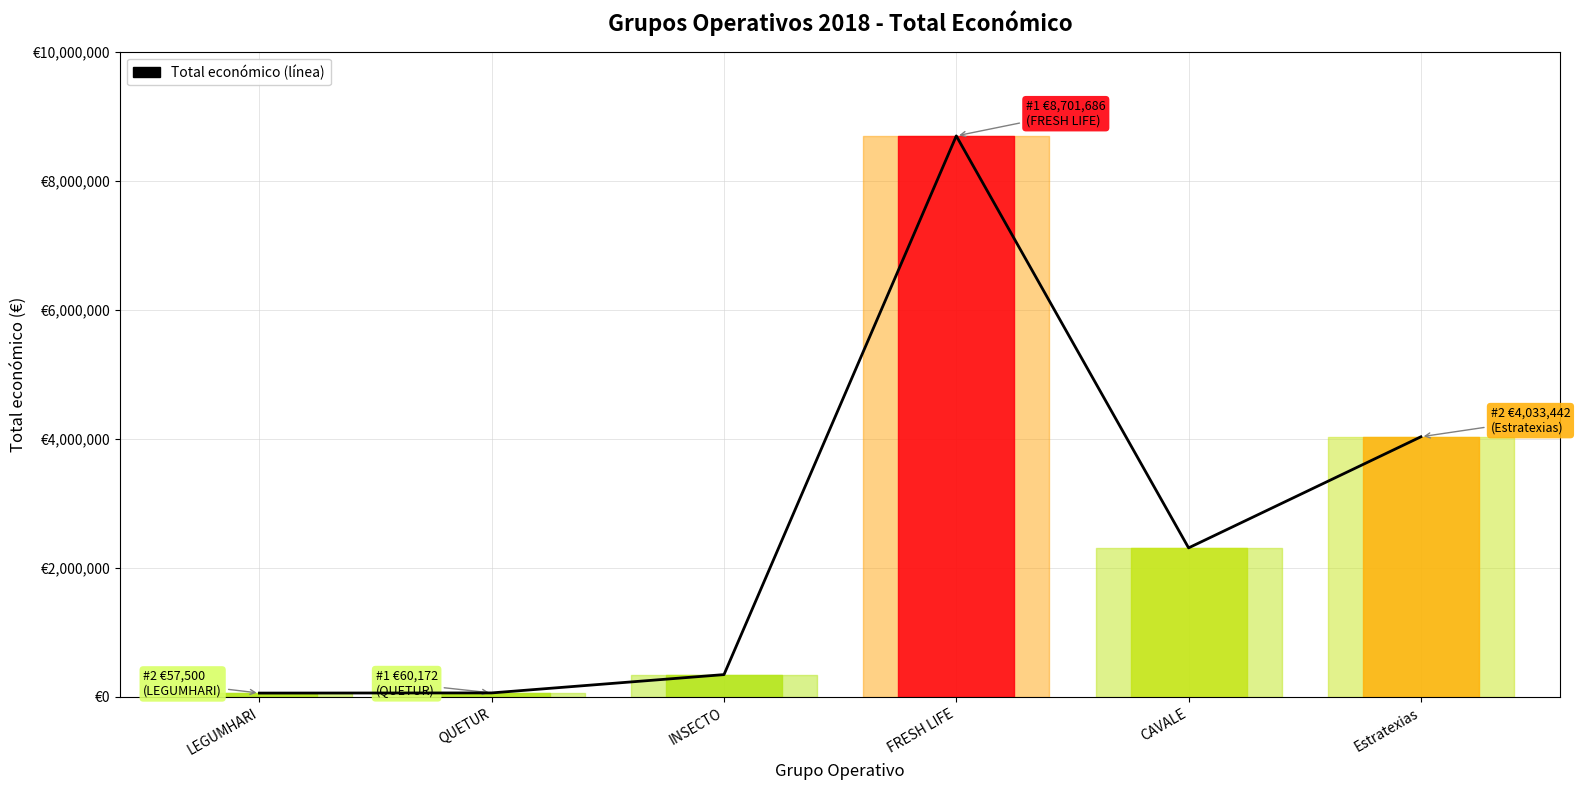

List the labels in order of value, largest first.

FRESH LIFE, Estratexias, CAVALE, INSECTO, QUETUR, LEGUMHARI